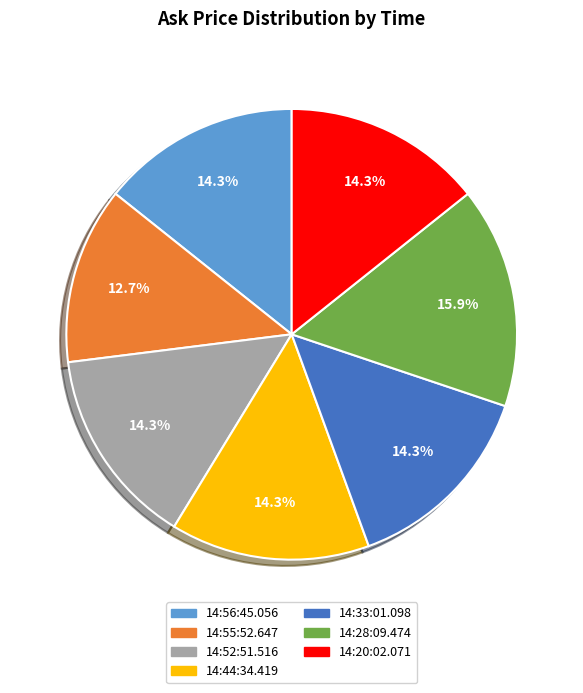

Does 14:55:52.647 account for over 50% of the chart?

No